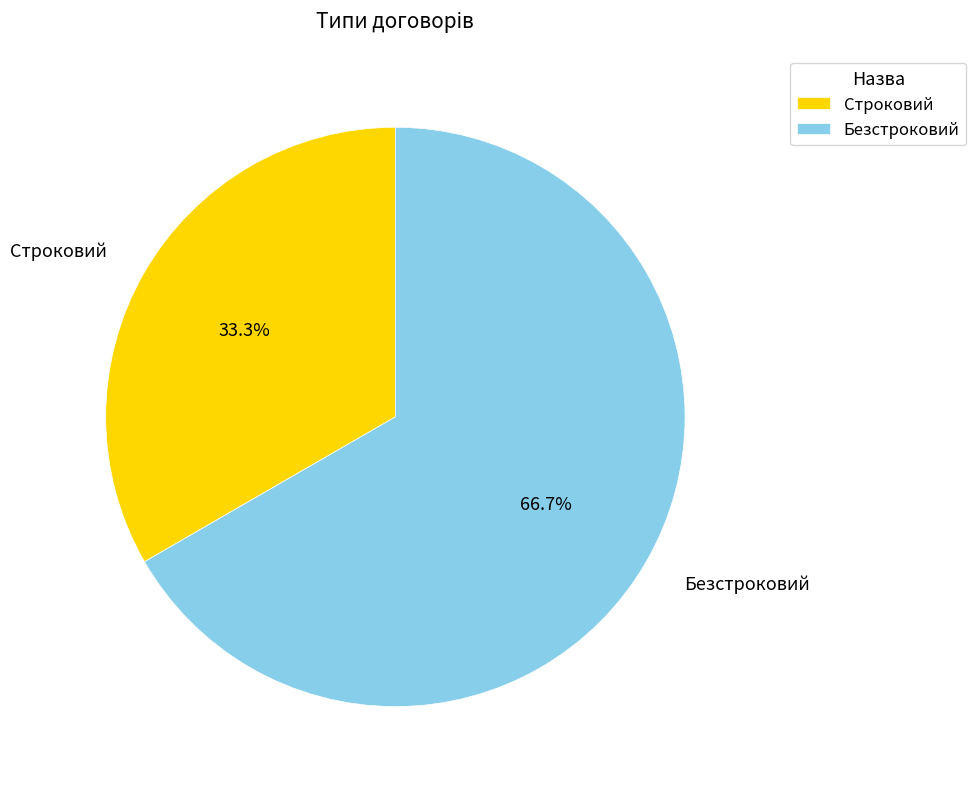

How many segments does this pie chart have?

2